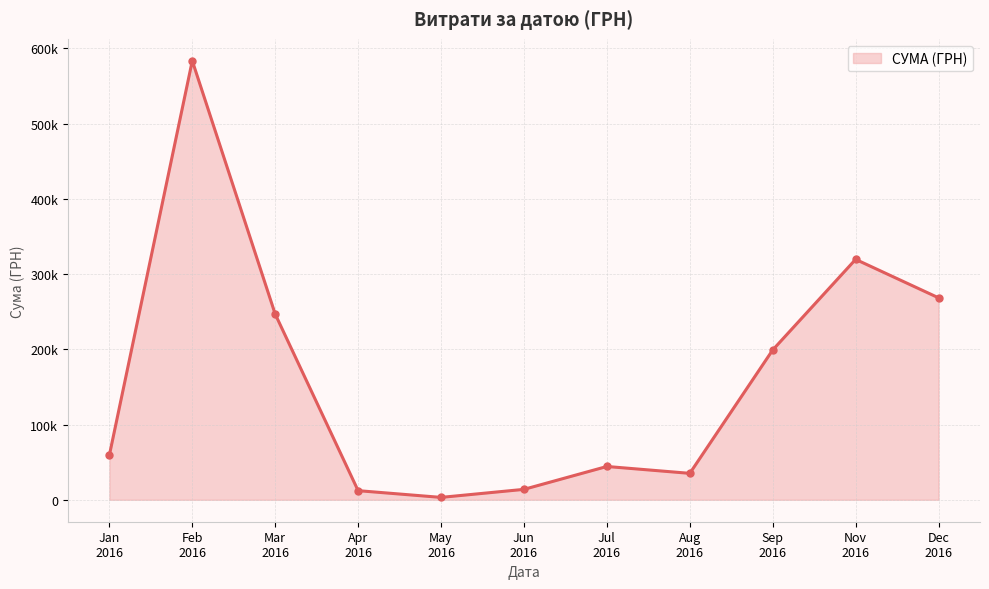

Is this an area chart (filled region under the line)?

Yes